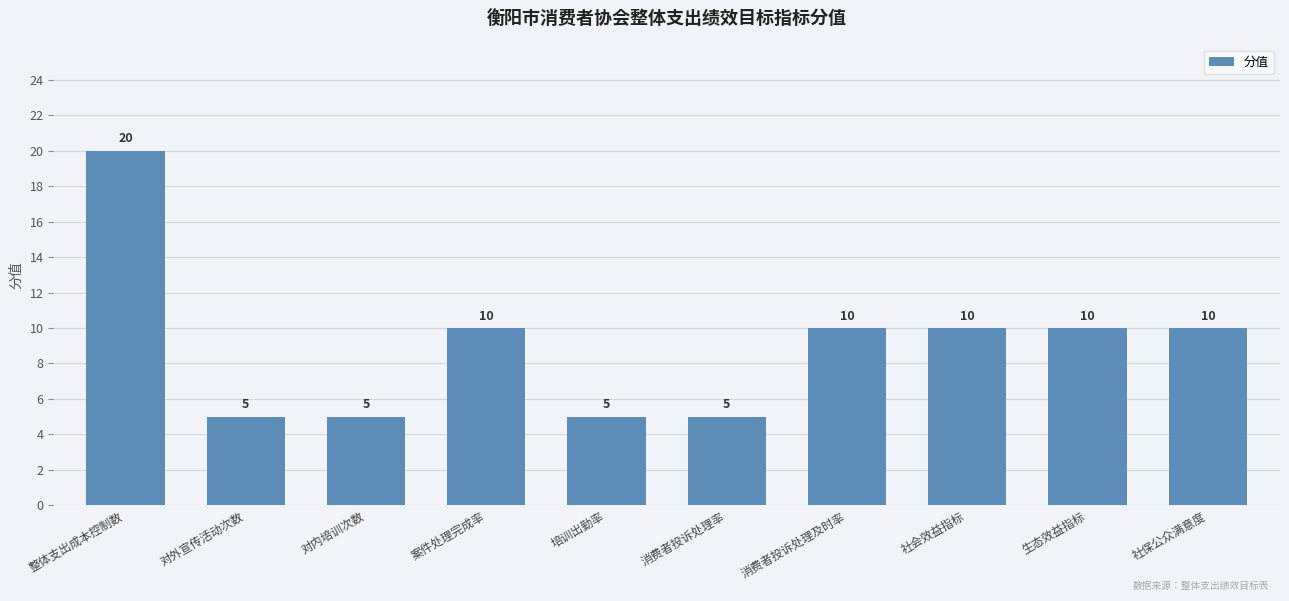

What is the change in value from 培训出勤率 to 社会效益指标?

+5